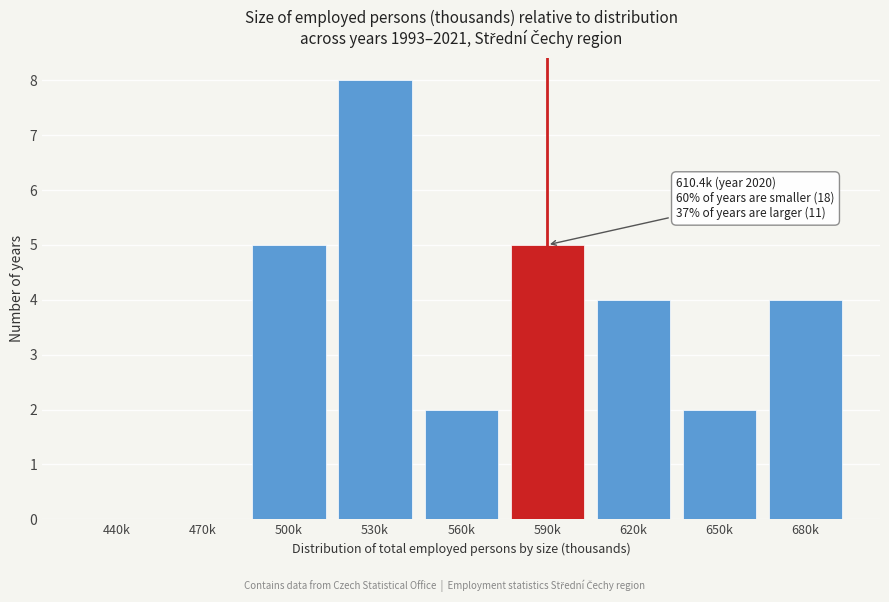

Reading left to right, transcribe all the data shown in this chart.

440k=0	470k=0	500k=5	530k=8	560k=2	590k=5	620k=4	650k=2	680k=4